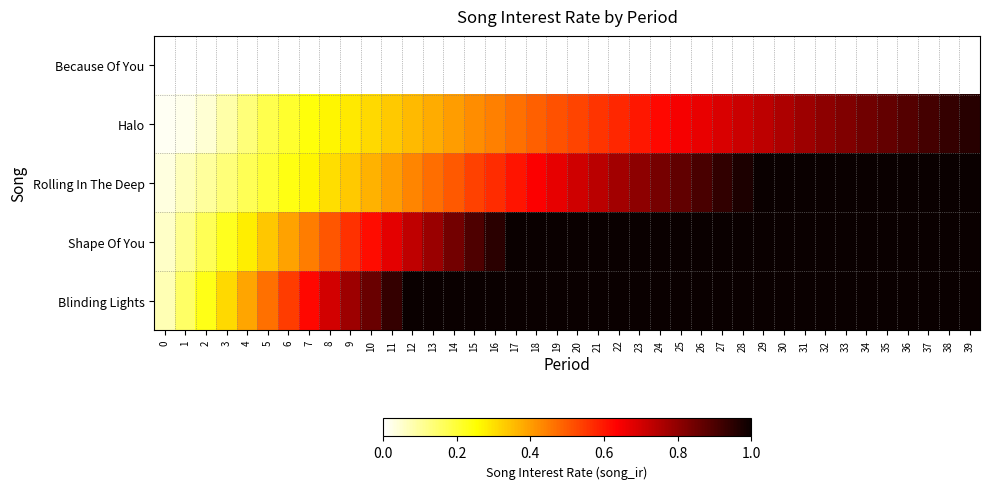

Rank the series at 11 from lowest to highest value.

Because Of You, Halo, Rolling In The Deep, Shape Of You, Blinding Lights